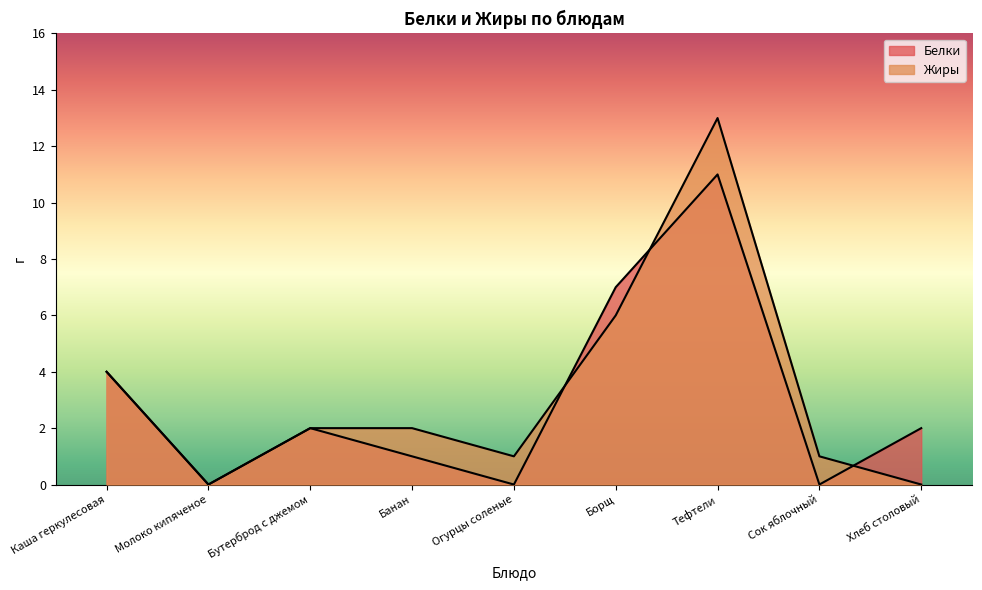

What is the difference between the second highest and minimum values in the Белки series?

7